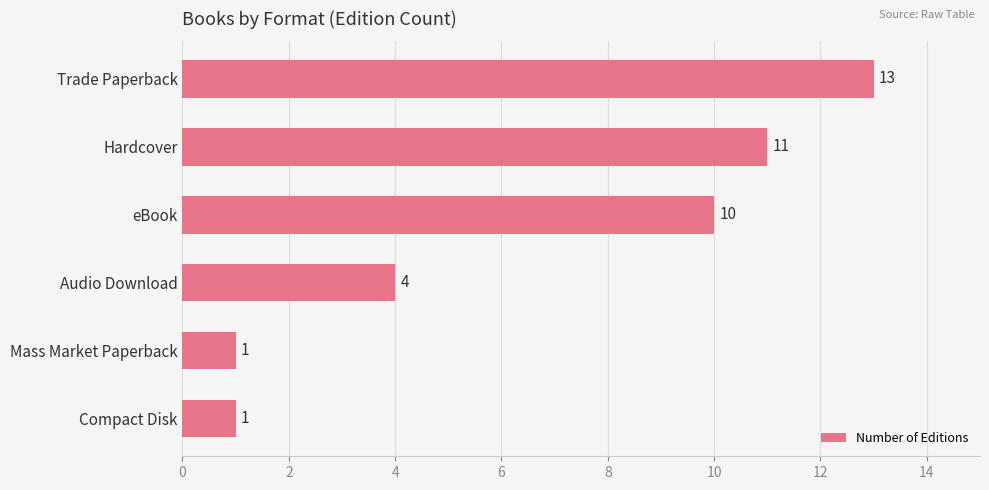

What is the sum of all values?

40